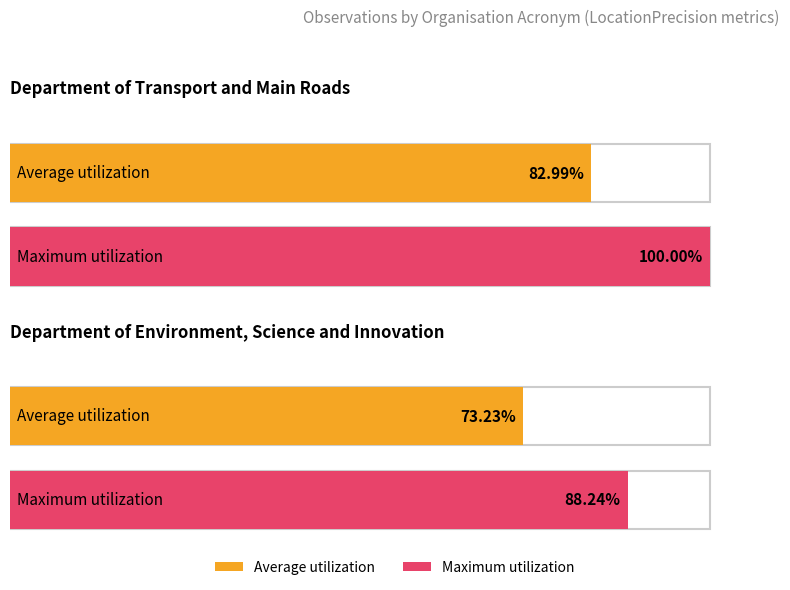

Is the value of Average utilization at DTMR greater than the value of Maximum utilization at DES?

No